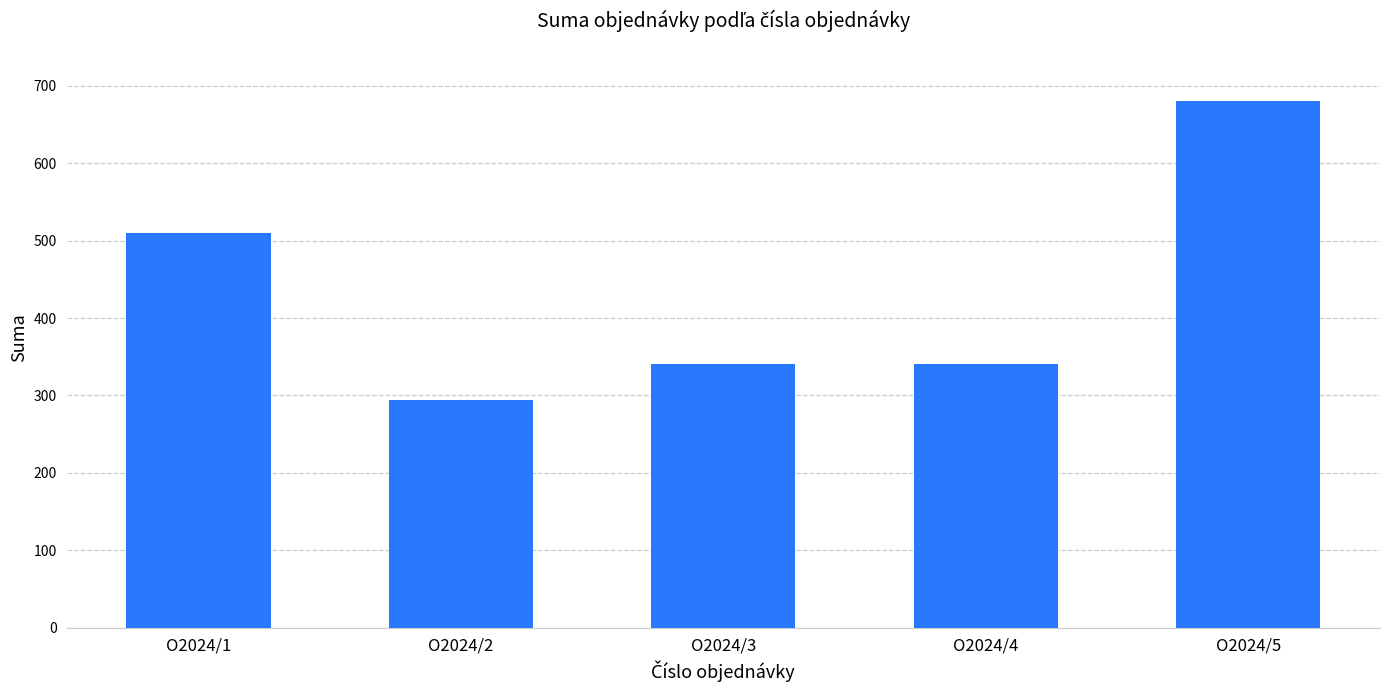

What is the difference between the maximum and minimum values?

386.2